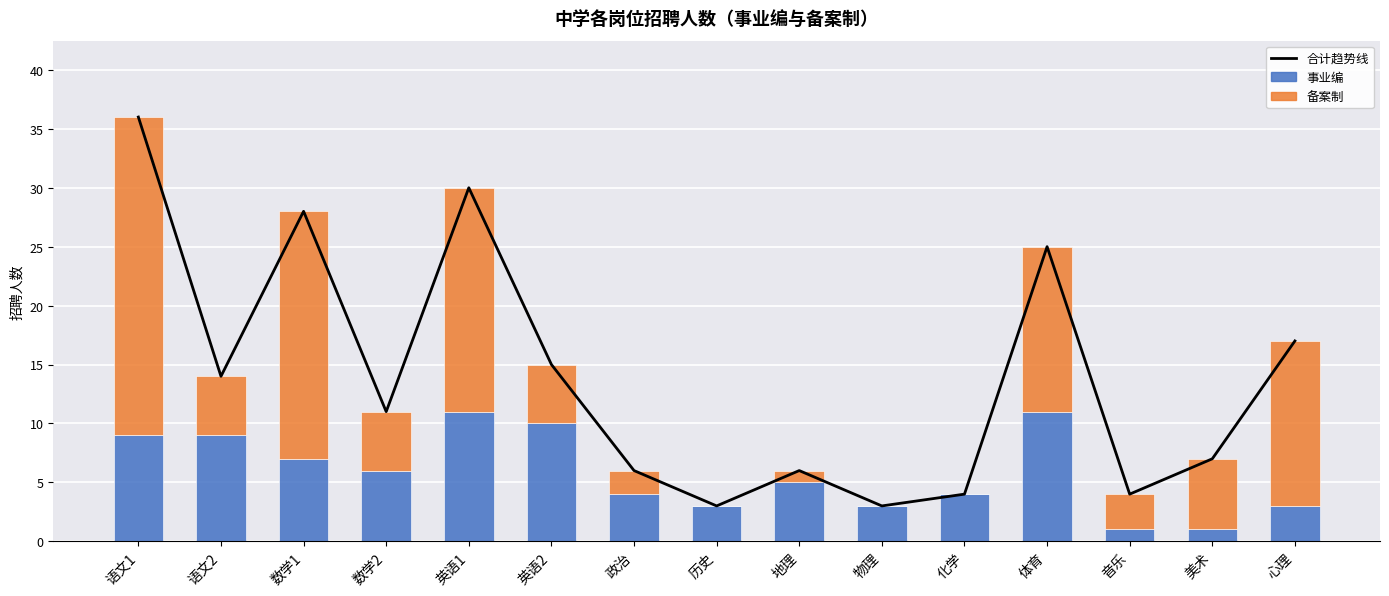

What position from the left is 音乐?

13